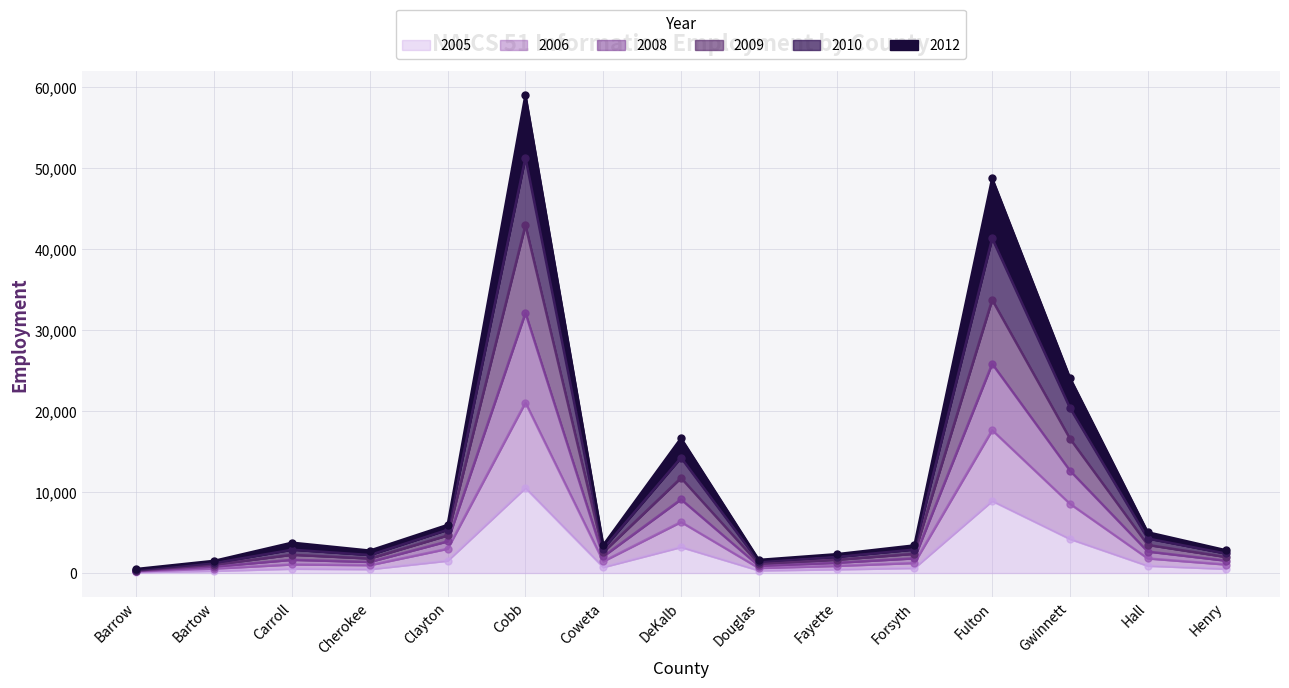

At which label does 2005 reach its peak?

Cobb